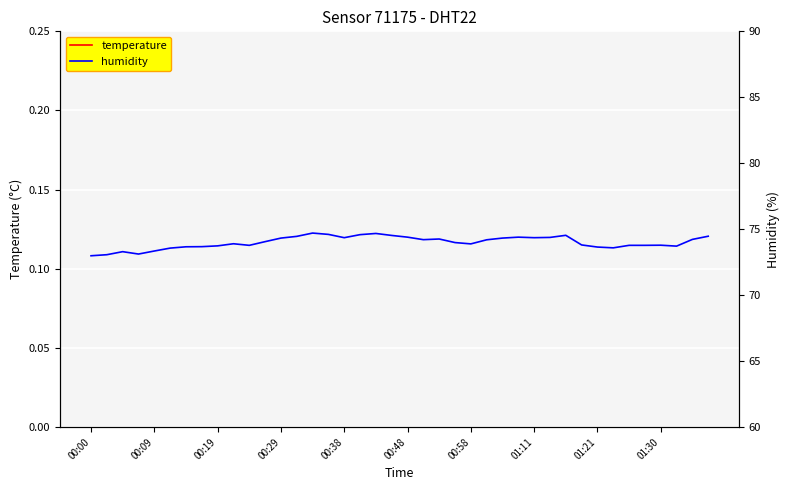

What are all the series names shown in the legend?

temperature, humidity